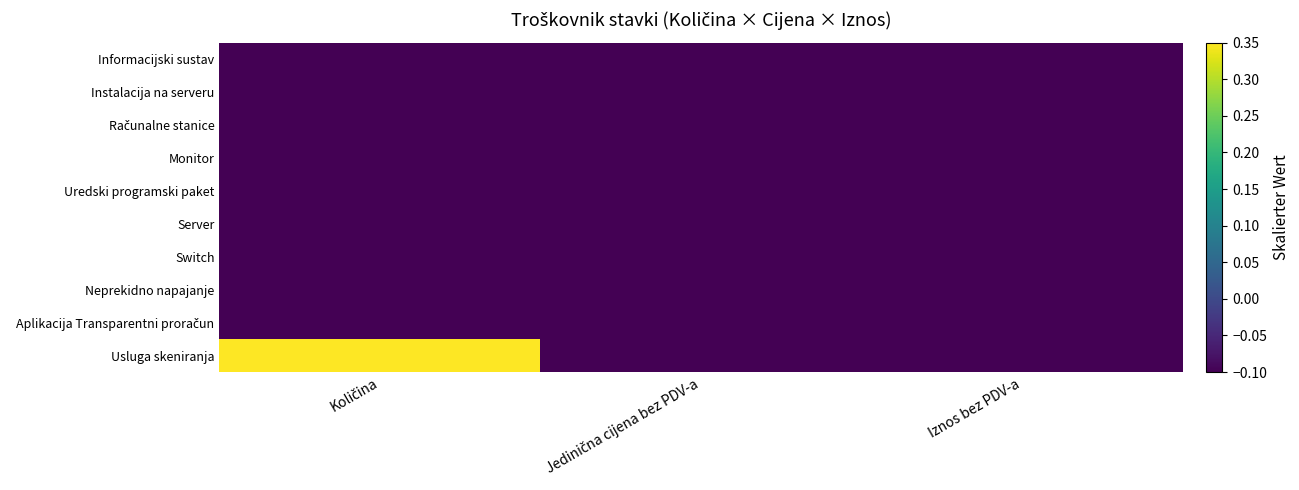

What is the spread (max minus min) of values at Količina?

0.5